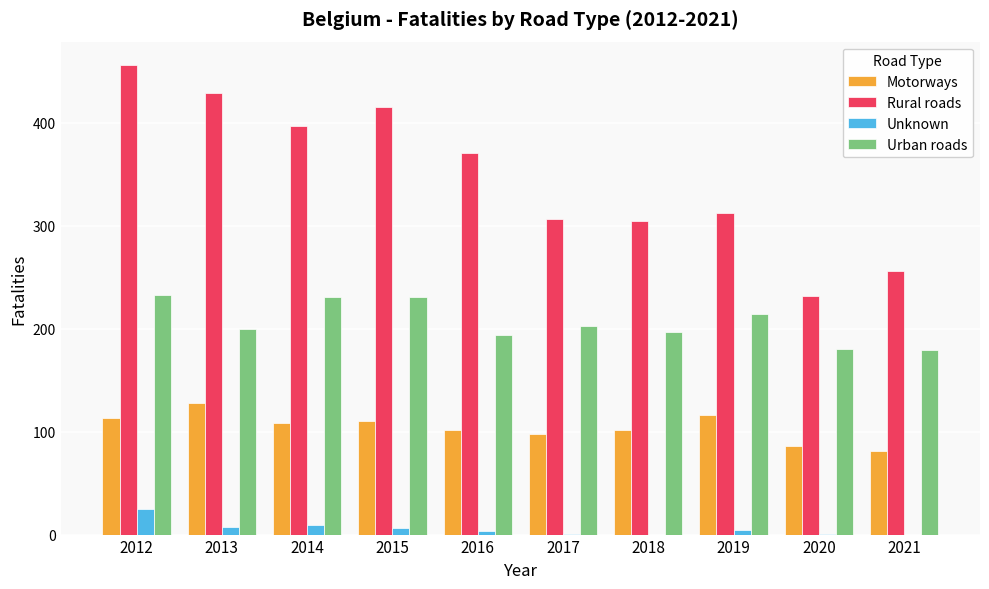

At which category does the chart reach its peak across all series?

2012